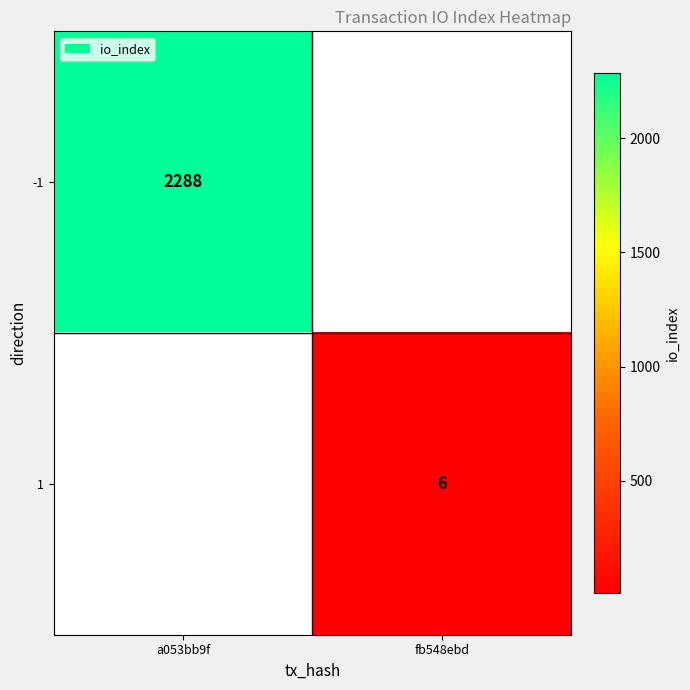

True or false: -1 has a value of 3842 at a053bb9f.

False